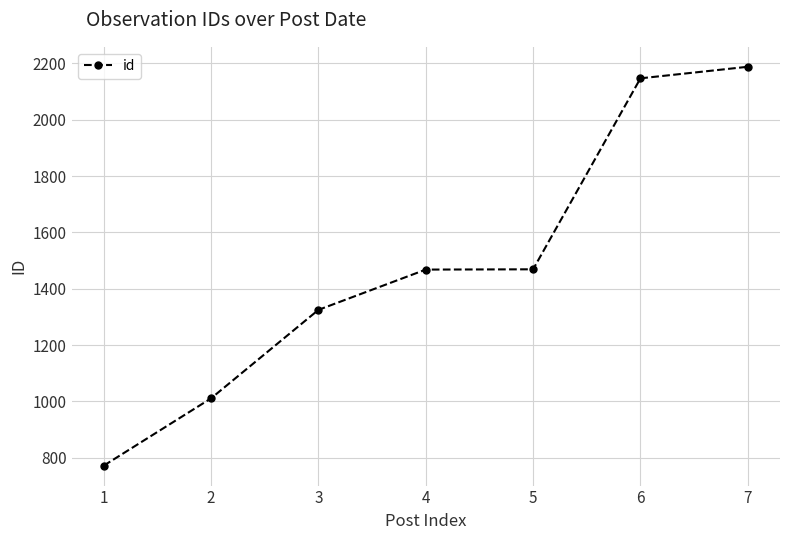

What is the change in value from 5 to 7?

+719